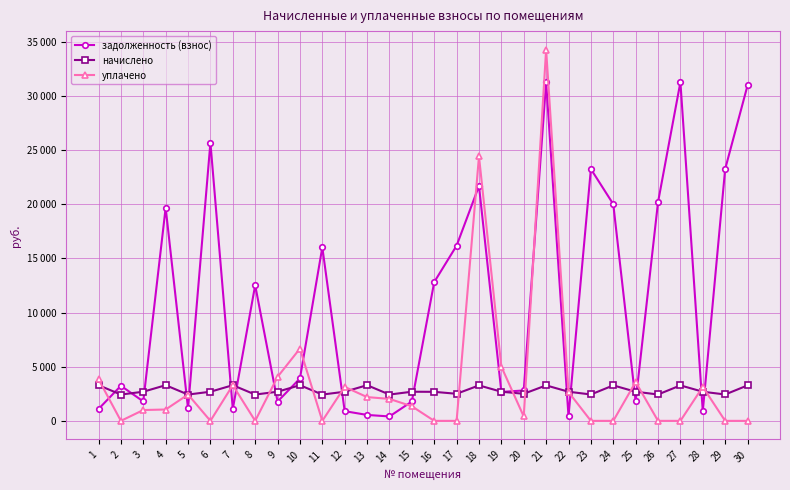

Is this an area chart (filled region under the line)?

No